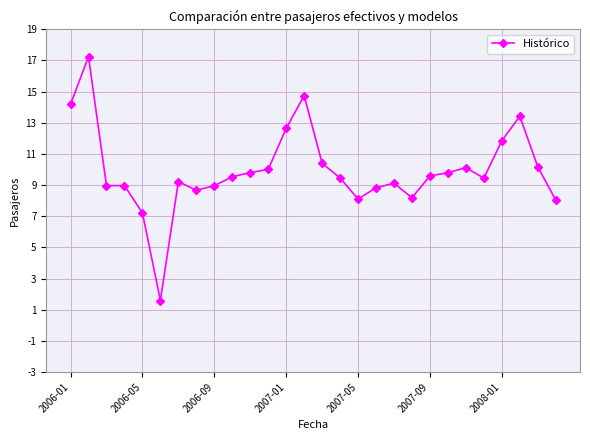

True or false: the data has more than 0 interior local peaks.

True